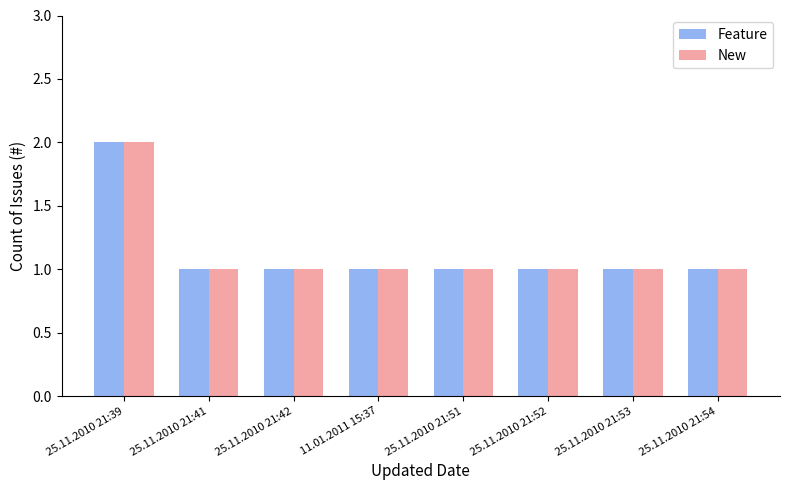

At which category does the chart reach its peak across all series?

25.11.2010 21:39